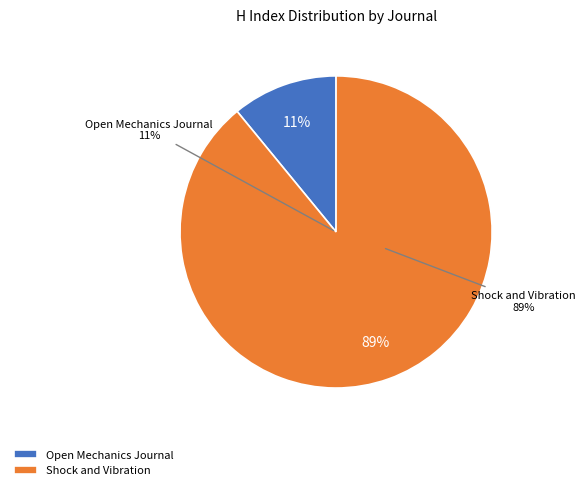

How many slices are in this pie chart?

2